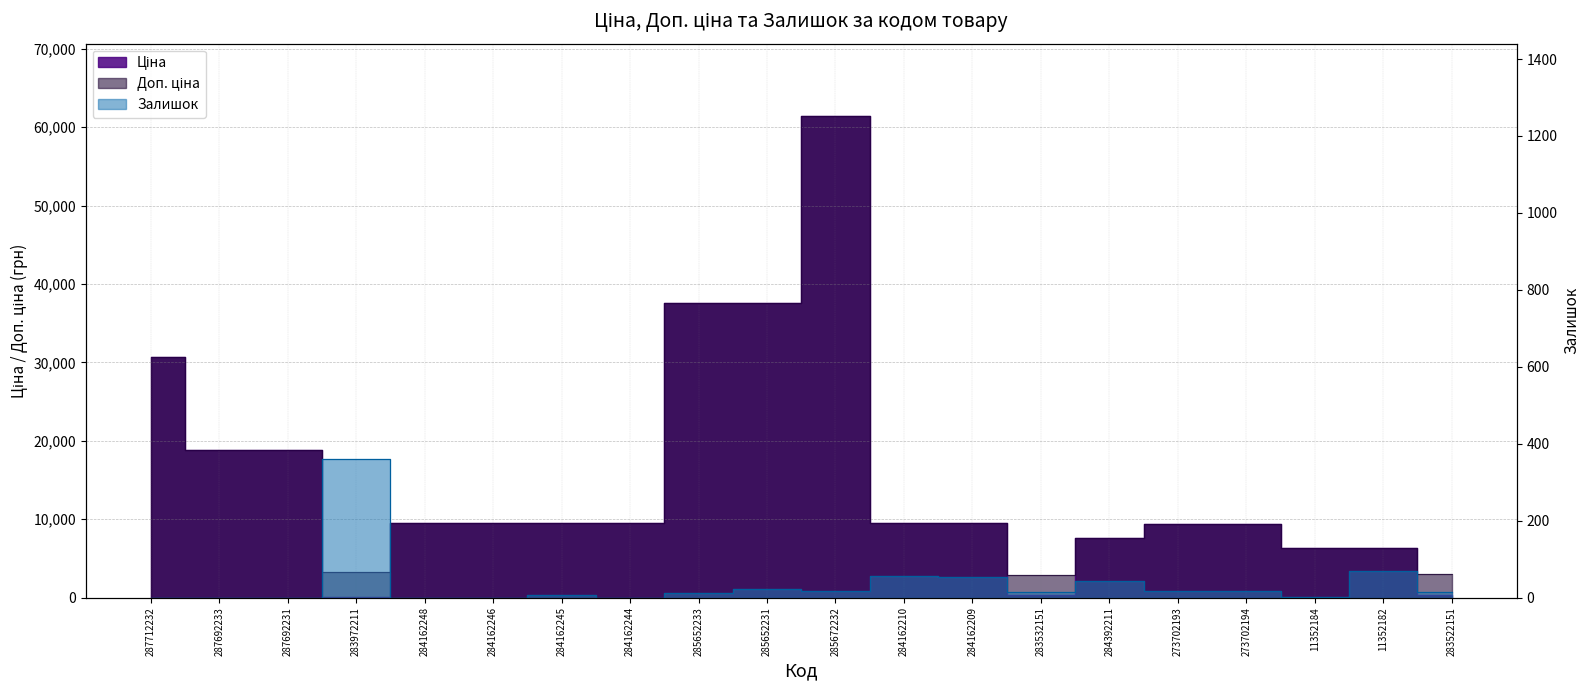

How many intersections are there between Залишок and Ціна?

2